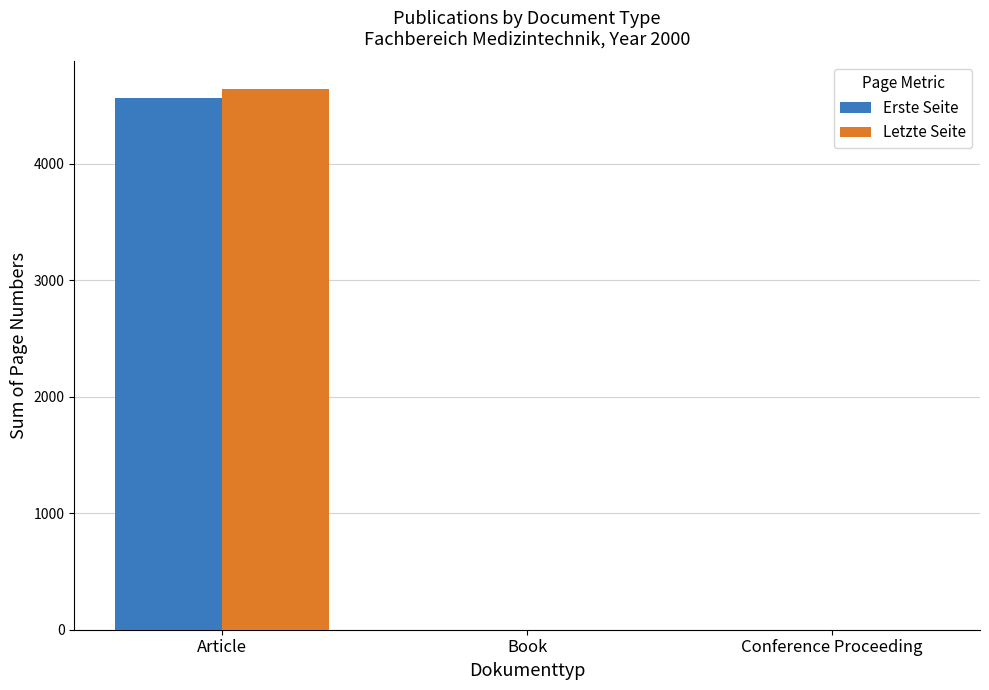

What is the difference between the Letzte Seite values at Article and Conference Proceeding?

4645